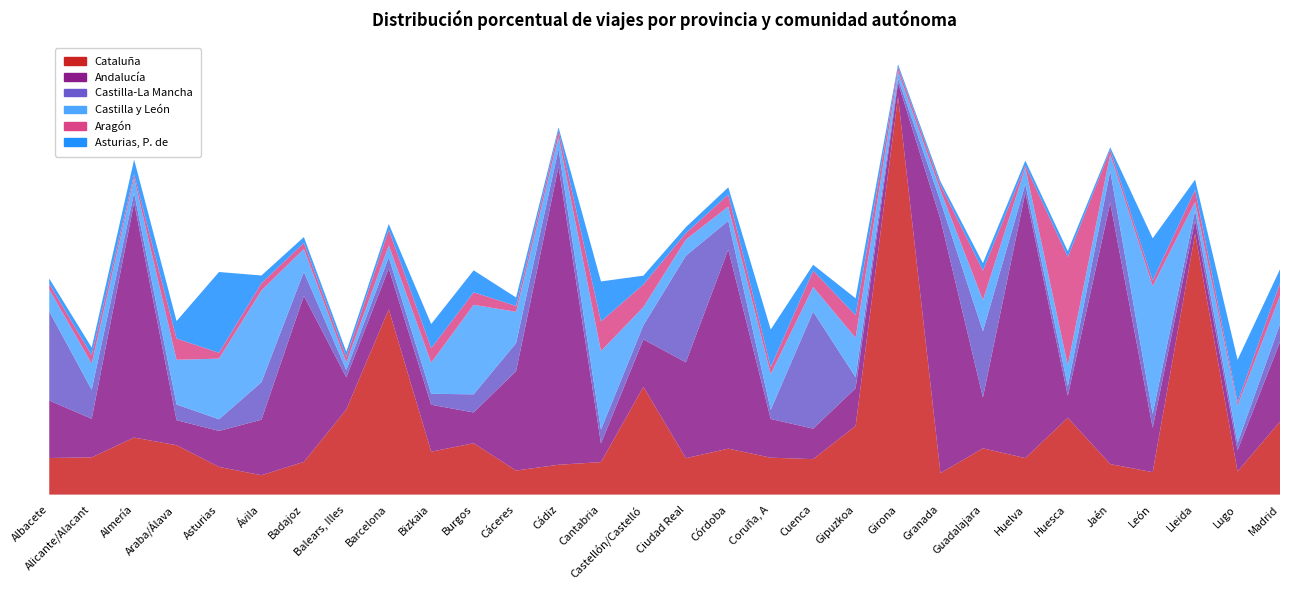

Reading left to right, list all the values displayed in this chart.

Cataluña: Albacete=7.0	Alicante/Alacant=7.2	Almería=10.9	Araba/Álava=9.5	Asturias=5.3	Ávila=3.7	Badajoz=6.3	Balears, Illes=16.3	Barcelona=35.6	Bizkaia=8.2	Burgos=9.9	Cáceres=4.6	Cádiz=5.7	Cantabria=6.2	Castellón/Castelló=20.7	Ciudad Real=7.0	Córdoba=8.8	Coruña, A=7.1	Cuenca=6.8	Gipuzkoa=13.2	Girona=76.4	Granada=4.1	Guadalajara=8.9	Huelva=7.0	Huesca=14.8	Jaén=5.9	León=4.3	Lleida=50.1	Lugo=4.4	Madrid=14.0
Andalucía: Albacete=11.0	Alicante/Alacant=7.4	Almería=45.1	Araba/Álava=4.8	Asturias=6.9	Ávila=10.7	Badajoz=31.9	Balears, Illes=6.2	Barcelona=7.8	Bizkaia=9.0	Burgos=5.9	Cáceres=19.1	Cádiz=57.2	Cantabria=3.6	Castellón/Castelló=9.1	Ciudad Real=18.4	Córdoba=38.2	Coruña, A=7.4	Cuenca=5.8	Gipuzkoa=7.2	Girona=2.7	Granada=48.7	Guadalajara=9.8	Huelva=51.0	Huesca=4.2	Jaén=50.1	León=8.5	Lleida=2.6	Lugo=4.1	Madrid=15.3
Castilla-La Mancha: Albacete=17.1	Alicante/Alacant=5.6	Almería=1.9	Araba/Álava=3.0	Asturias=2.2	Ávila=7.2	Badajoz=4.6	Balears, Illes=1.4	Barcelona=2.1	Bizkaia=2.1	Burgos=3.5	Cáceres=5.4	Cádiz=3.4	Cantabria=2.7	Castellón/Castelló=2.7	Ciudad Real=20.5	Córdoba=5.5	Coruña, A=1.8	Cuenca=22.5	Gipuzkoa=2.1	Girona=0.8	Granada=3.5	Guadalajara=12.7	Huelva=1.6	Huesca=1.8	Jaén=6.1	León=2.7	Lleida=1.9	Lugo=1.4	Madrid=3.5
Castilla y León: Albacete=4.2	Alicante/Alacant=5.0	Almería=2.9	Araba/Álava=8.6	Asturias=11.6	Ávila=17.6	Badajoz=4.4	Balears, Illes=1.4	Barcelona=2.3	Bizkaia=6.0	Burgos=17.2	Cáceres=6.0	Cádiz=2.4	Cantabria=15.1	Castellón/Castelló=3.5	Ciudad Real=3.1	Córdoba=2.7	Coruña, A=6.9	Cuenca=4.7	Gipuzkoa=7.6	Girona=1.4	Granada=2.1	Guadalajara=6.0	Huelva=3.1	Huesca=4.0	Jaén=3.2	León=24.5	Lleida=1.6	Lugo=7.2	Madrid=5.4
Aragón: Albacete=1.0	Alicante/Alacant=1.6	Almería=0.7	Araba/Álava=4.1	Asturias=1.1	Ávila=1.4	Badajoz=1.1	Balears, Illes=1.1	Barcelona=3.0	Bizkaia=2.8	Burgos=2.4	Cáceres=1.1	Cádiz=1.2	Cantabria=5.7	Castellón/Castelló=4.3	Ciudad Real=1.2	Córdoba=2.3	Coruña, A=1.3	Cuenca=3.1	Gipuzkoa=4.3	Girona=0.8	Granada=1.0	Guadalajara=5.7	Huelva=0.4	Huesca=20.8	Jaén=0.9	León=1.1	Lleida=2.3	Lugo=0.6	Madrid=2.5
Asturias, P. de: Albacete=1.1	Alicante/Alacant=1.4	Almería=2.8	Araba/Álava=3.4	Asturias=15.5	Ávila=1.5	Badajoz=1.1	Balears, Illes=1.0	Barcelona=1.1	Bizkaia=4.7	Burgos=4.2	Cáceres=1.6	Cádiz=0.6	Cantabria=7.7	Castellón/Castelló=1.7	Ciudad Real=1.2	Córdoba=1.4	Coruña, A=7.2	Cuenca=1.1	Gipuzkoa=3.3	Girona=0.5	Granada=0.7	Guadalajara=1.4	Huelva=0.9	Huesca=1.1	Jaén=0.5	León=8.1	Lleida=2.0	Lugo=8.2	Madrid=2.6